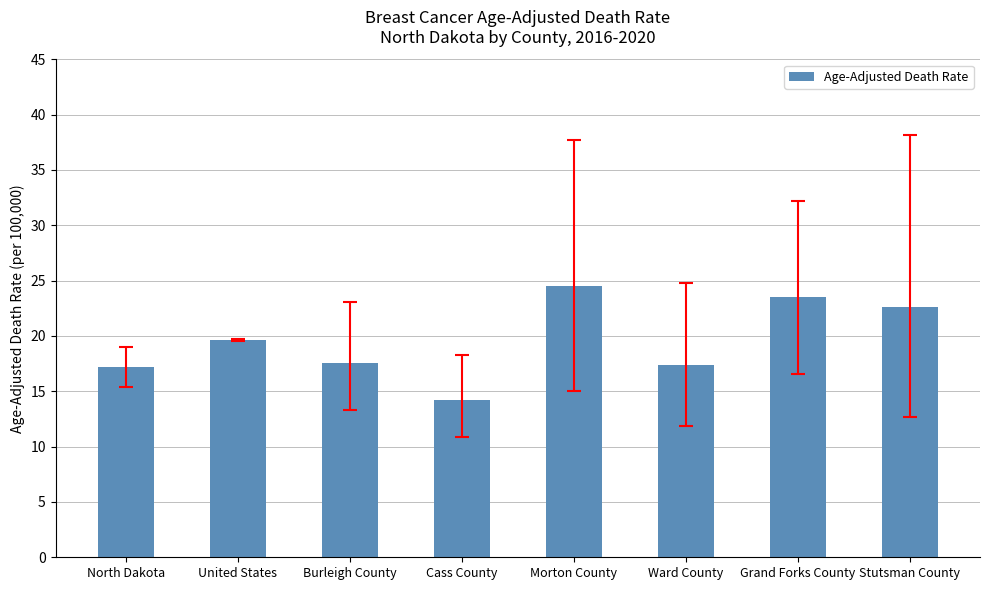

Approximately how many times larger is the value at Ward County compared to North Dakota?

1.0